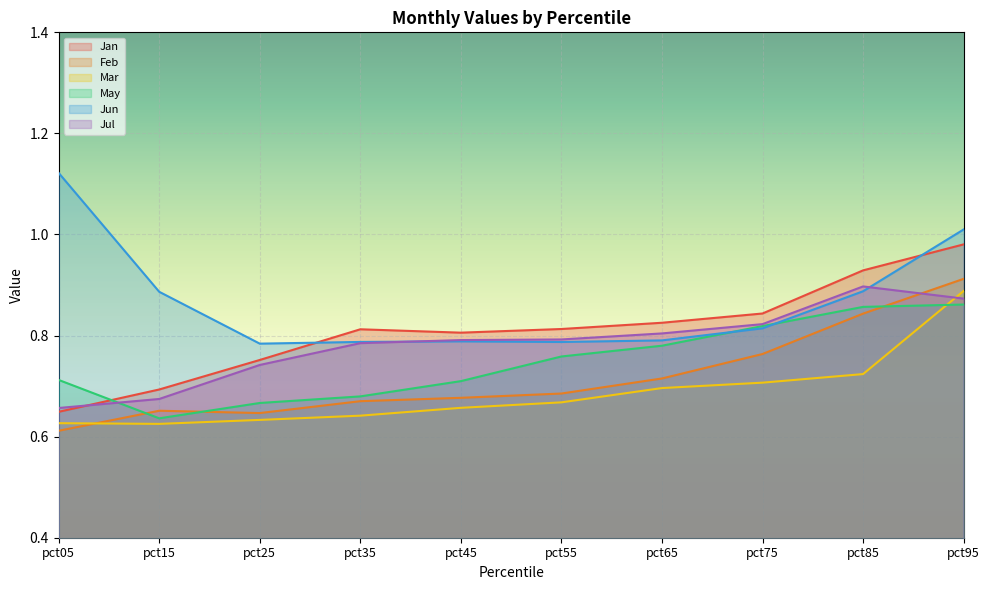

What is the value of the Jun point at the 8th from the left?

0.8